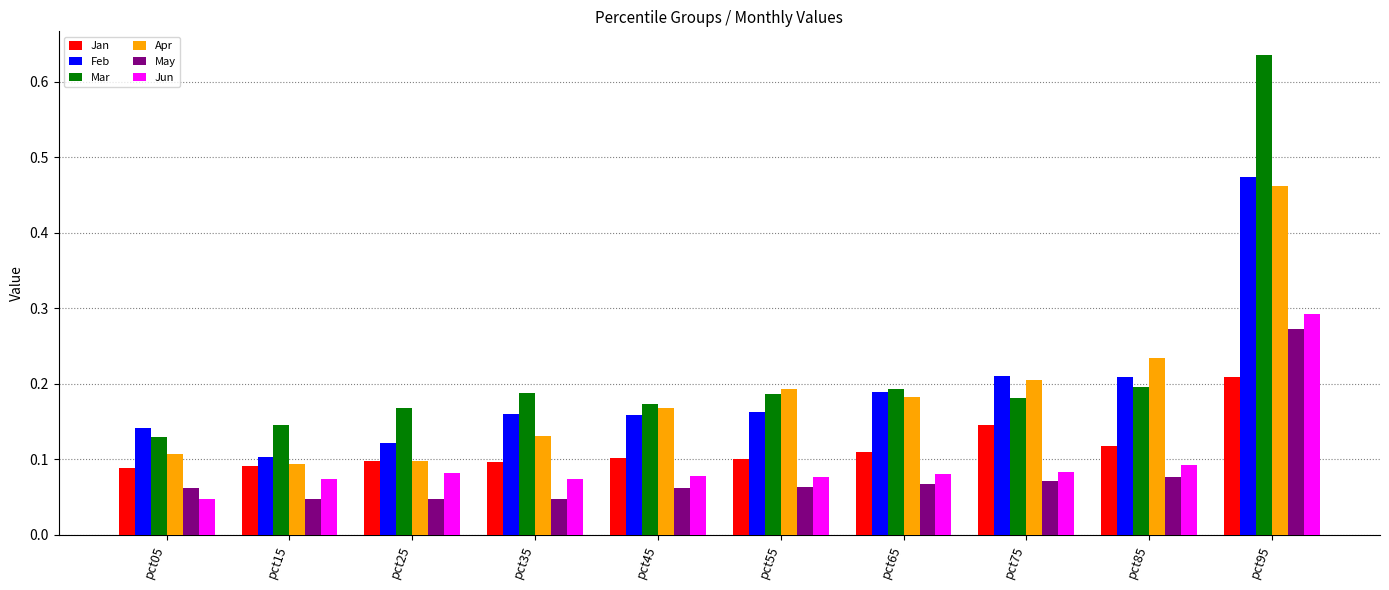

Which series has the widest spread of values?

Mar